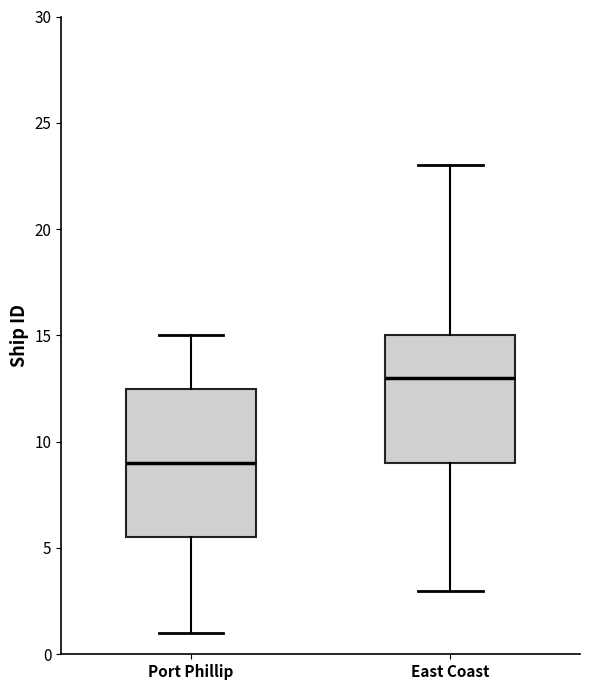

Comparing the boxes themselves (not the whiskers), which one is the tallest?

Port Phillip